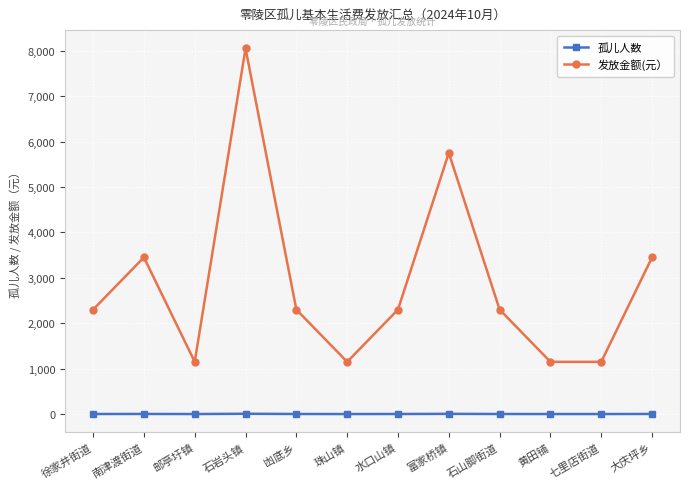

What is the total value across all series at 大庆坪乡?

3453